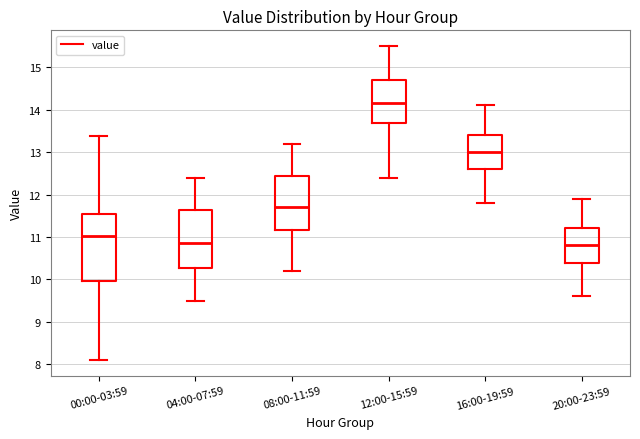

Reading left to right, read every box against the y-axis: the position of its median line, the range the box covers, and the ends of its whiskers. The values are not printed on the chart, so give them approximately, as read against the axis.

00:00-03:59: median 11.0, box 10.0 to 11.5, whiskers 8.1 to 13.4
04:00-07:59: median 10.9, box 10.3 to 11.6, whiskers 9.5 to 12.4
08:00-11:59: median 11.7, box 11.2 to 12.4, whiskers 10.2 to 13.2
12:00-15:59: median 14.2, box 13.7 to 14.7, whiskers 12.4 to 15.5
16:00-19:59: median 13.0, box 12.6 to 13.4, whiskers 11.8 to 14.1
20:00-23:59: median 10.8, box 10.4 to 11.2, whiskers 9.6 to 11.9